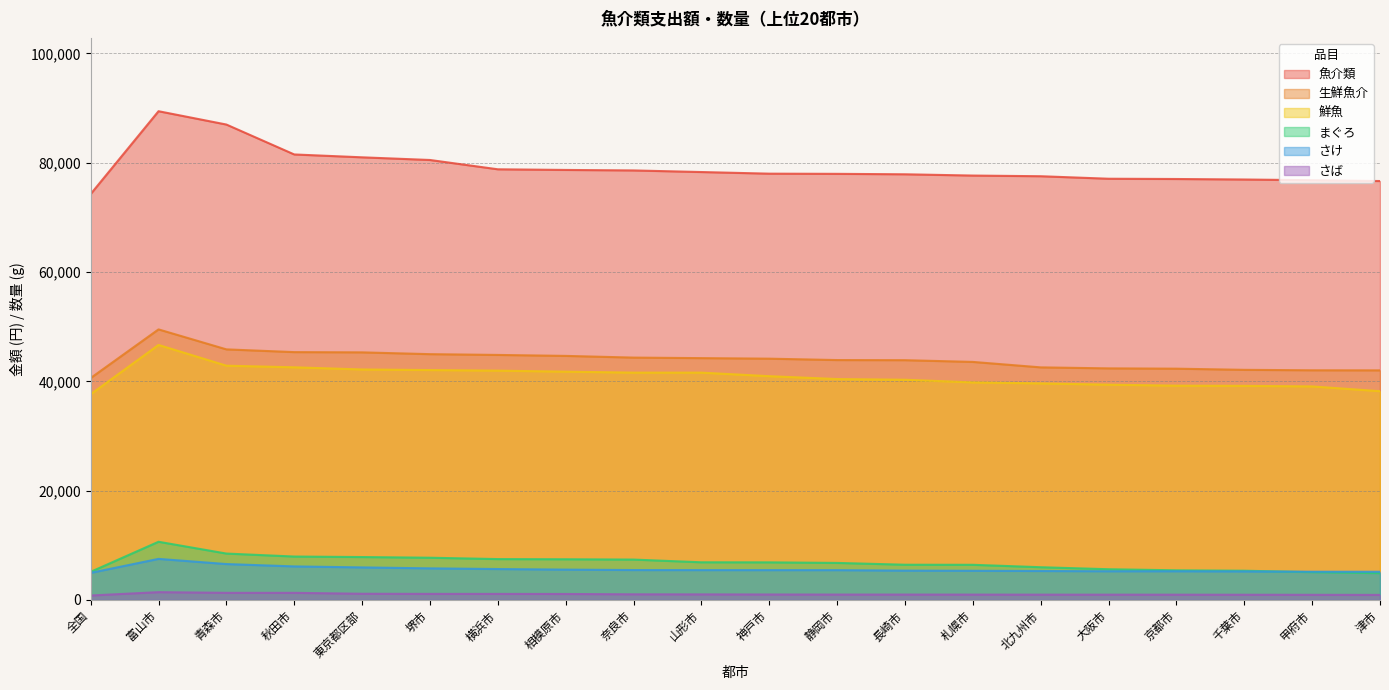

Which series has the largest total across all categories?

魚介類